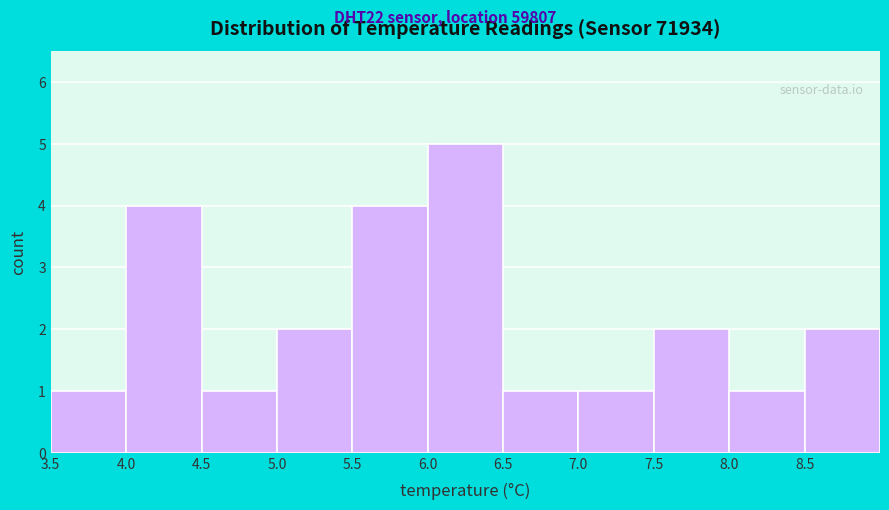

Reading left to right, transcribe this chart: for each bar, give the range it covers on the x-axis and its height. The values are not printed on the chart, so give them approximately, as read against the axis.

3.5 to 4.0: 1
4.0 to 4.5: 4
4.5 to 5.0: 1
5.0 to 5.5: 2
5.5 to 6.0: 4
6.0 to 6.5: 5
6.5 to 7.0: 1
7.0 to 7.5: 1
7.5 to 8.0: 2
8.0 to 8.5: 1
8.5 to 9.0: 2